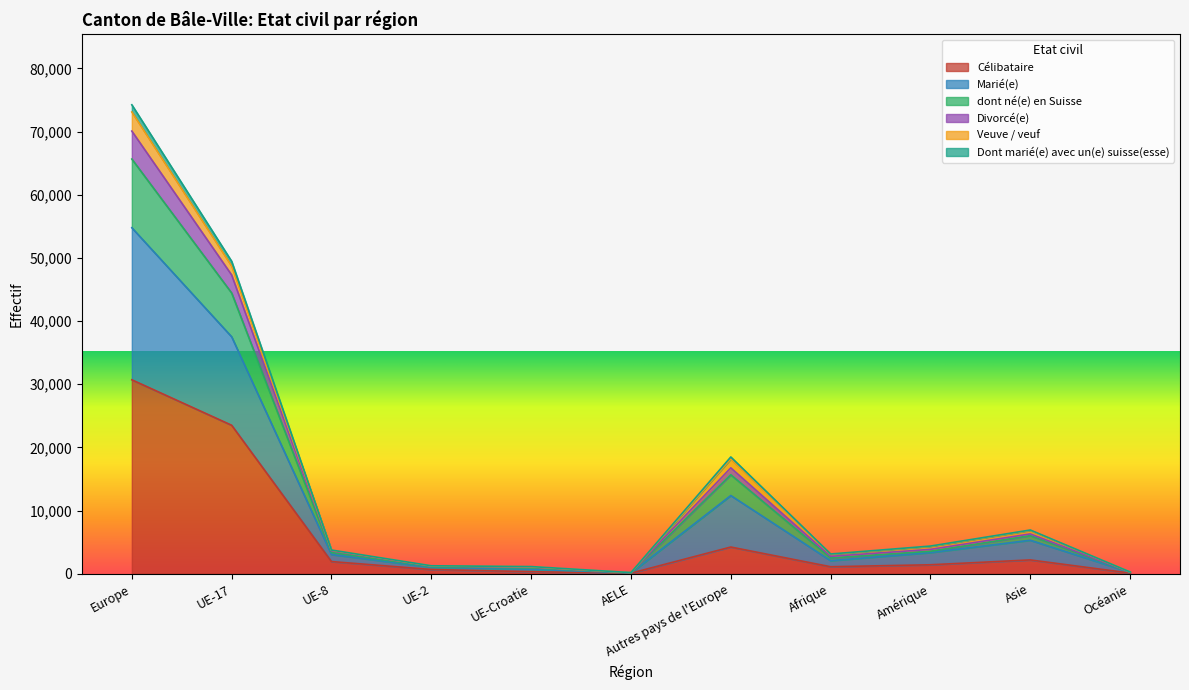

At which category is the sum across all series the highest?

Europe